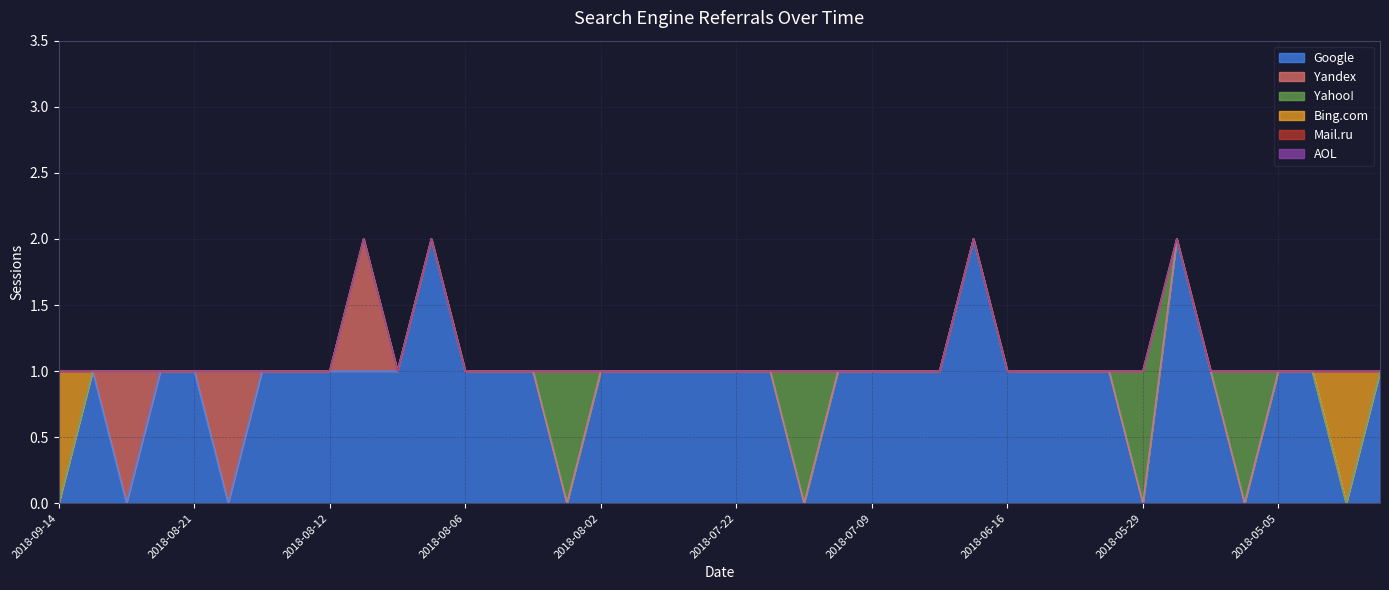

What is the highest value of the Google series?

2